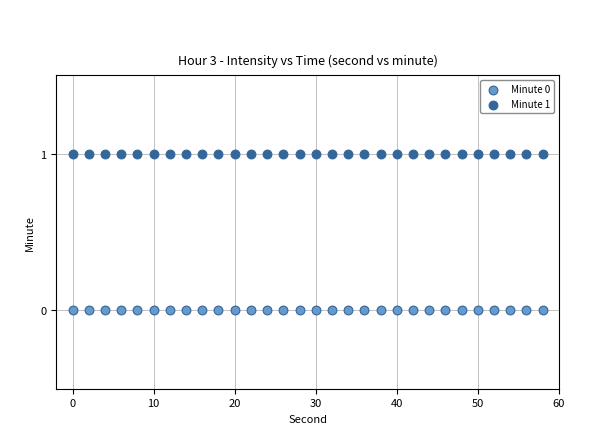

Which series reaches the maximum Y coordinate?

Minute 1